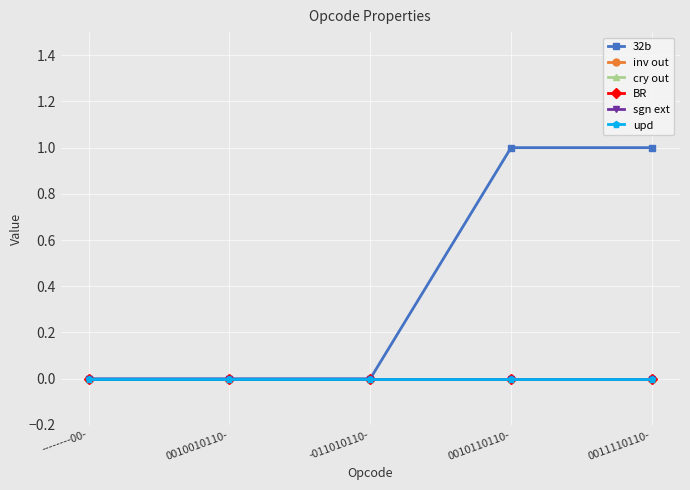

Is this an area chart (filled region under the line)?

No